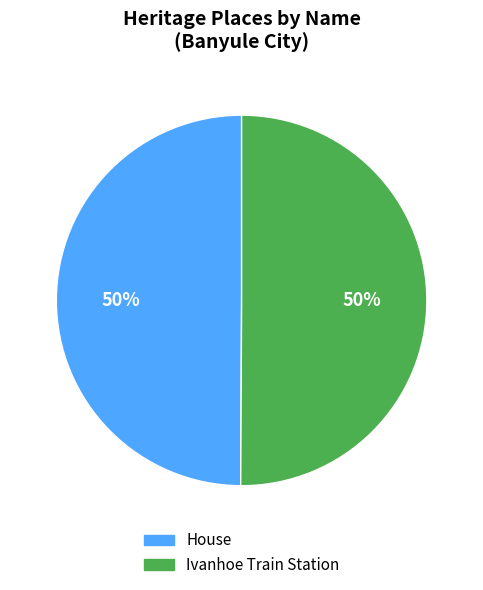

True or false: Ivanhoe Train Station accounts for 36% of the total.

False